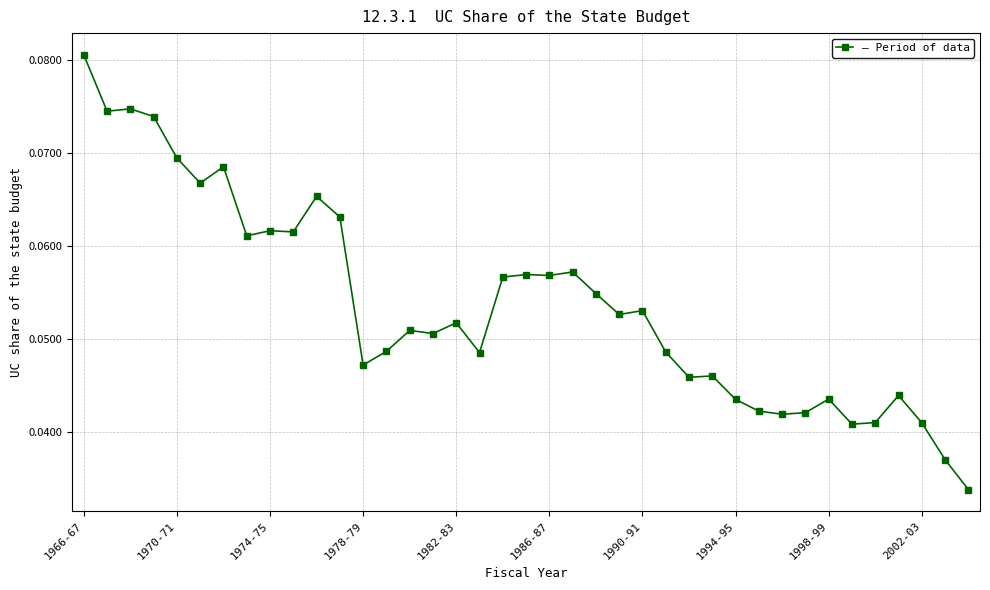

How many values are between 0 and 1?

39